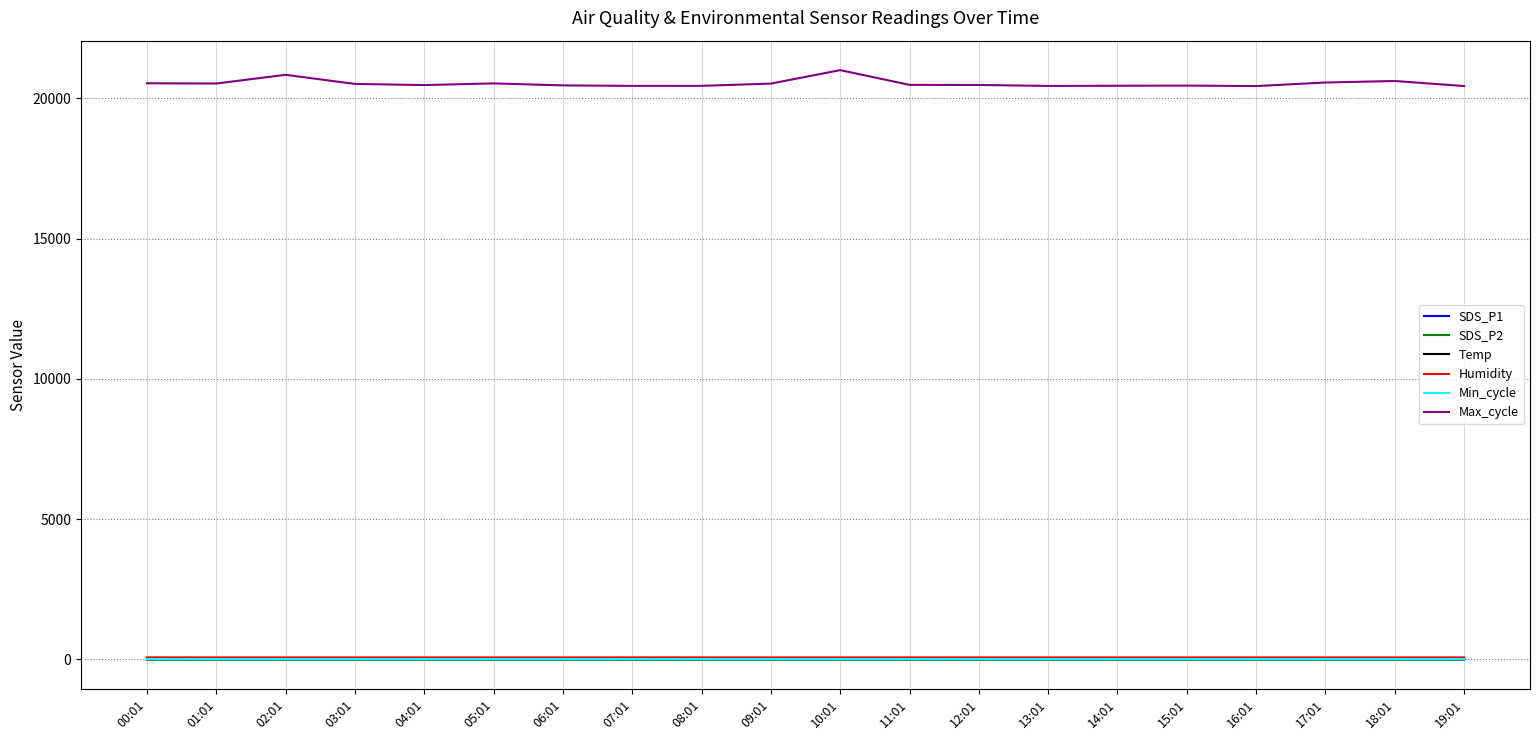

Does the chart have visible grid lines?

Yes